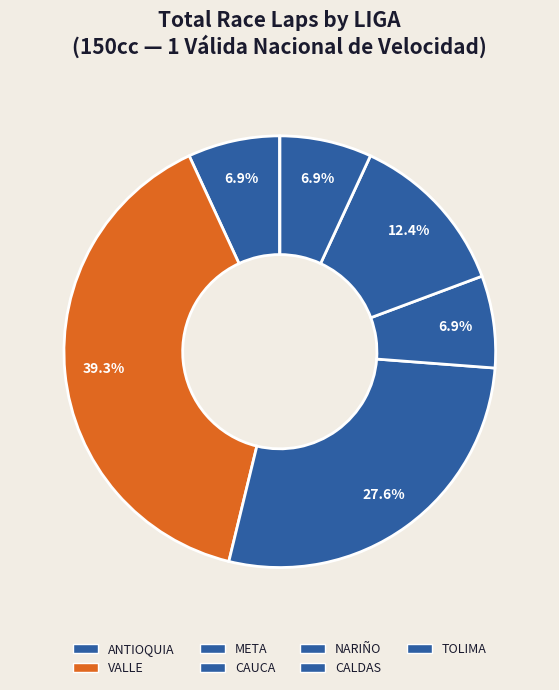

Is it true that TOLIMA is 1% of the pie?

False